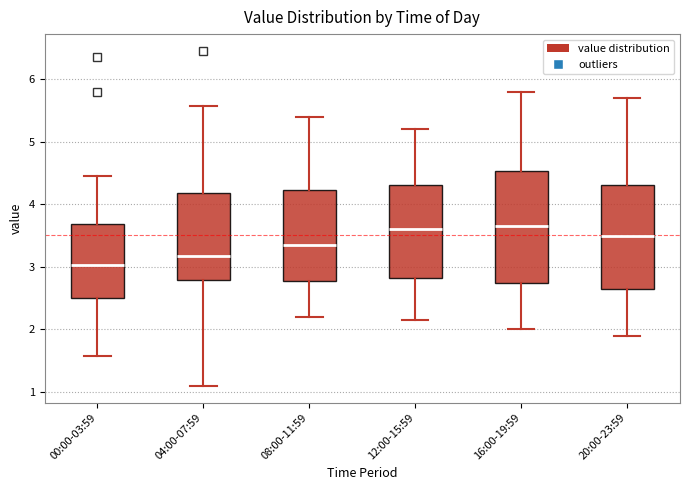

Which box's median line is the lowest?

00:00-03:59